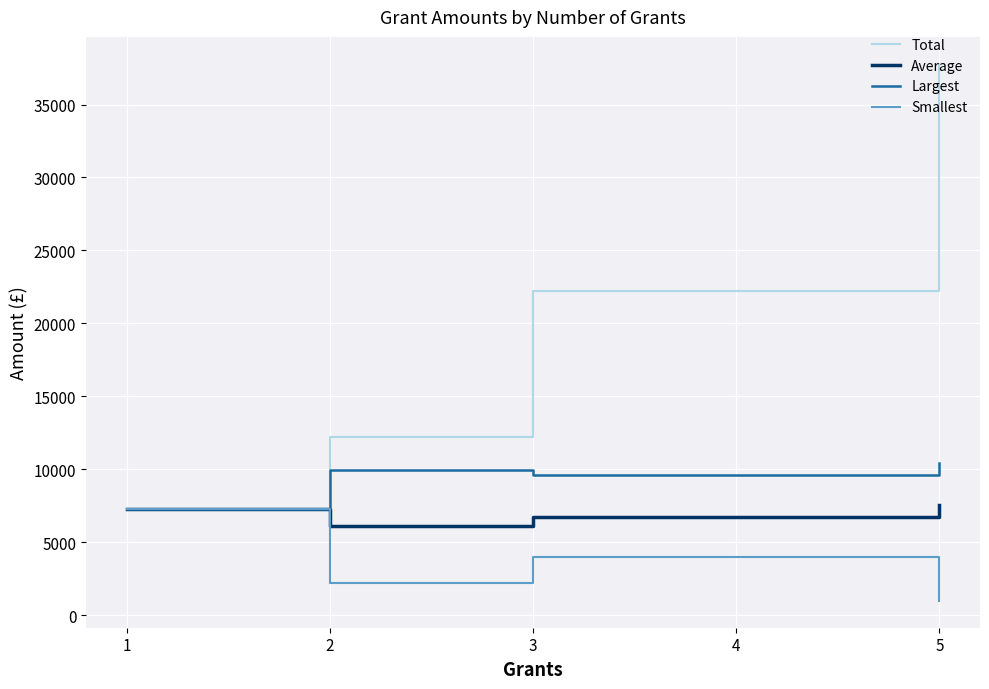

What is the difference between the second highest and minimum values in the Smallest series?

2983.3